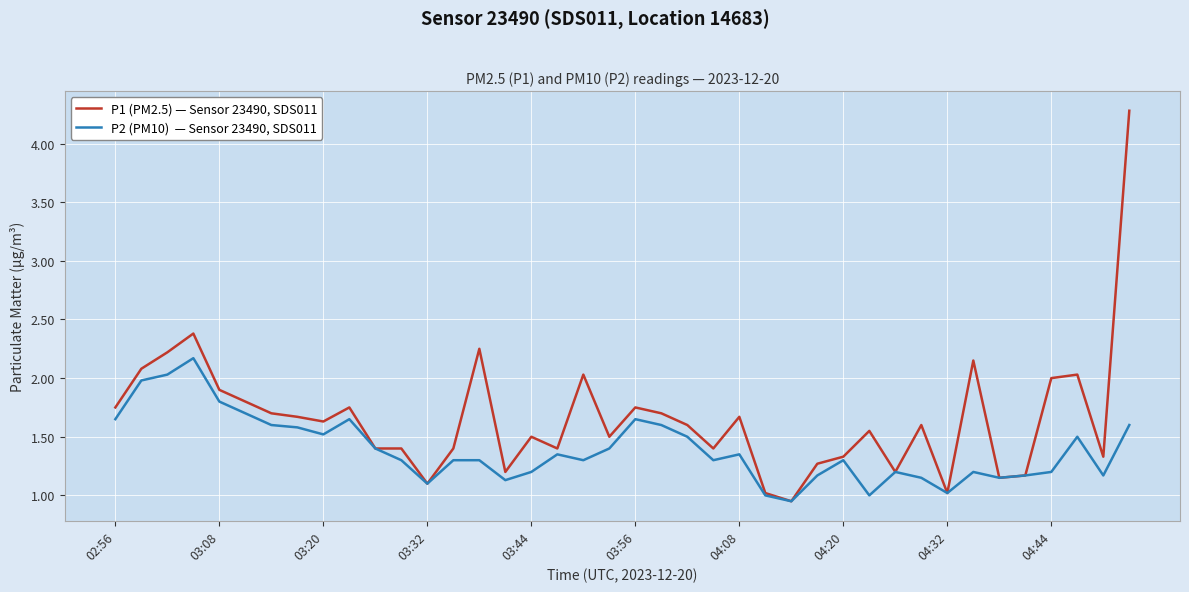

Is this an area chart (filled region under the line)?

No